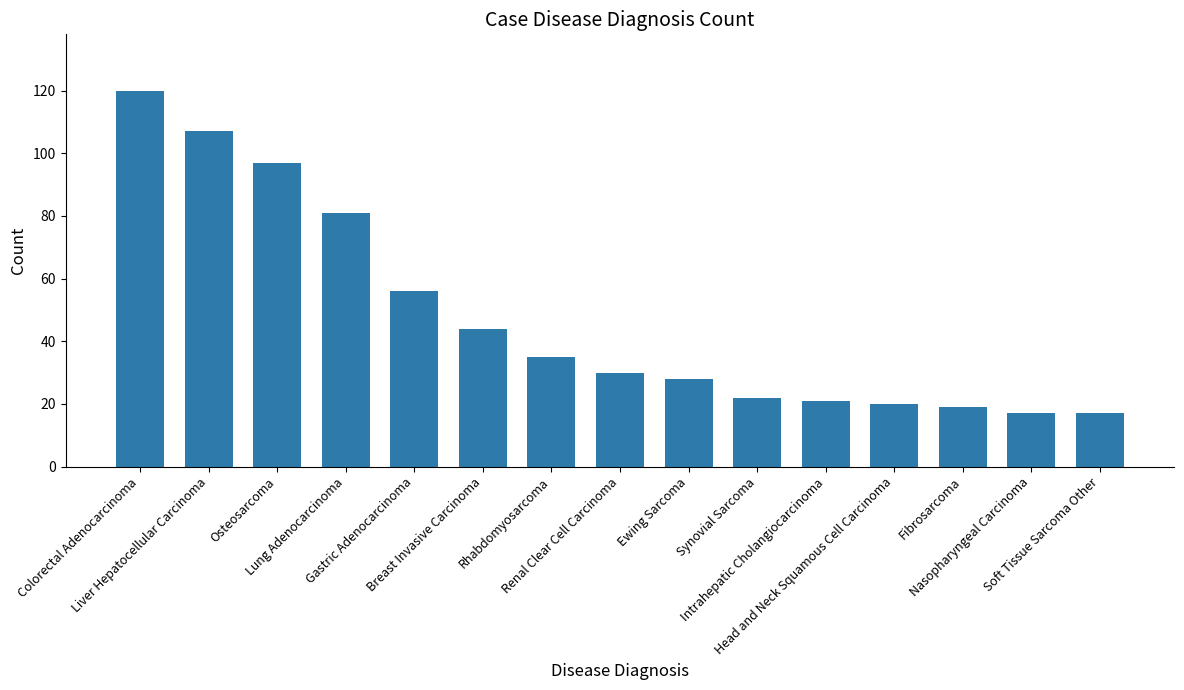

What is the difference between the maximum and minimum values?

103